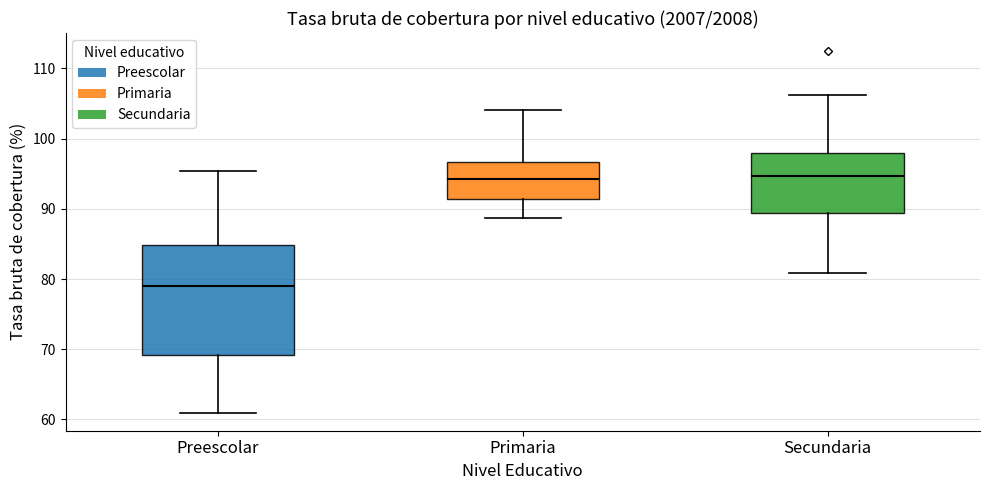

Where does the upper whisker of the box for Preescolar end on the y-axis? The values are not printed on the chart, so give them approximately, as read against the axis.

95